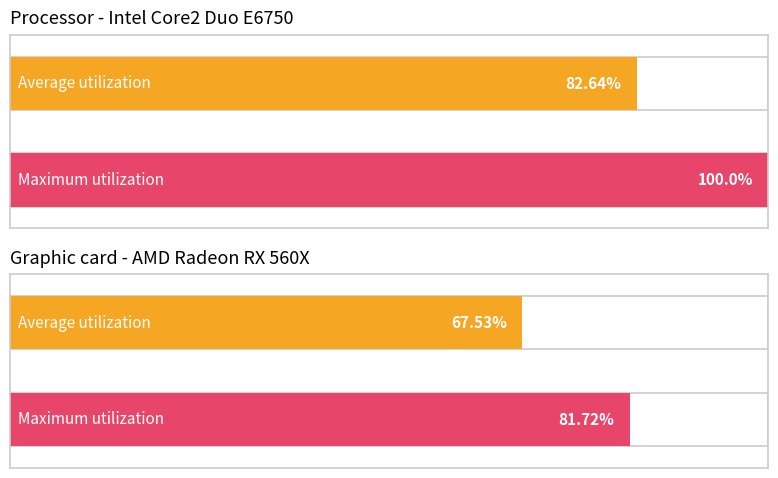

True or false: Average utilization has a value of 4.9 at Indiana.

False